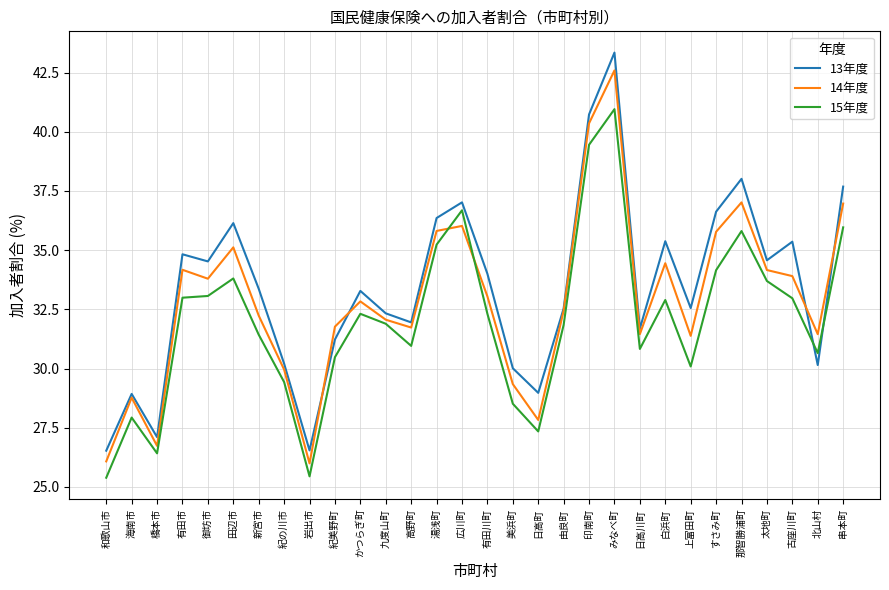

Which series has the widest spread of values?

13年度